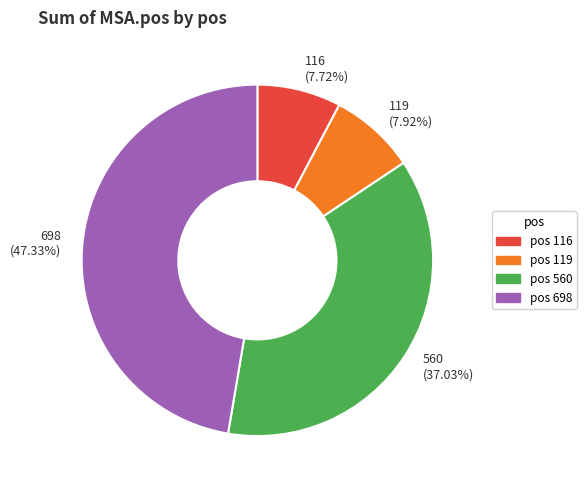

What is the ratio of the value at 698 to the value at 116?

6.1